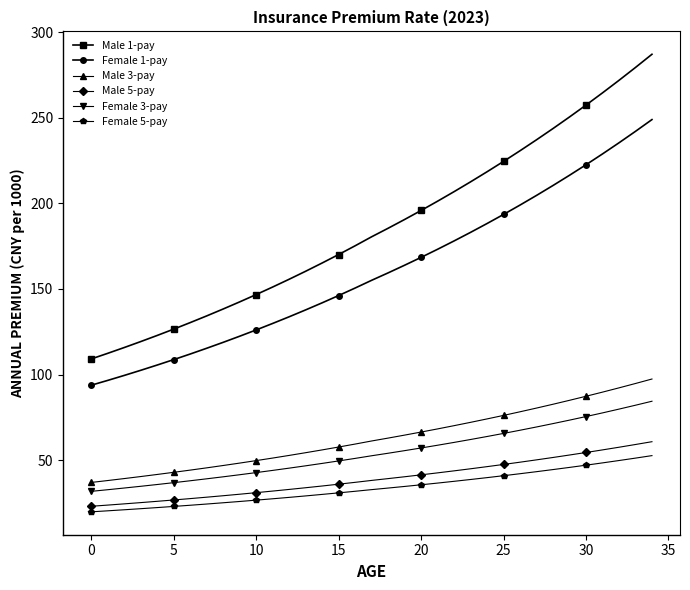

Which series has the largest range (max minus min)?

Male 1-pay